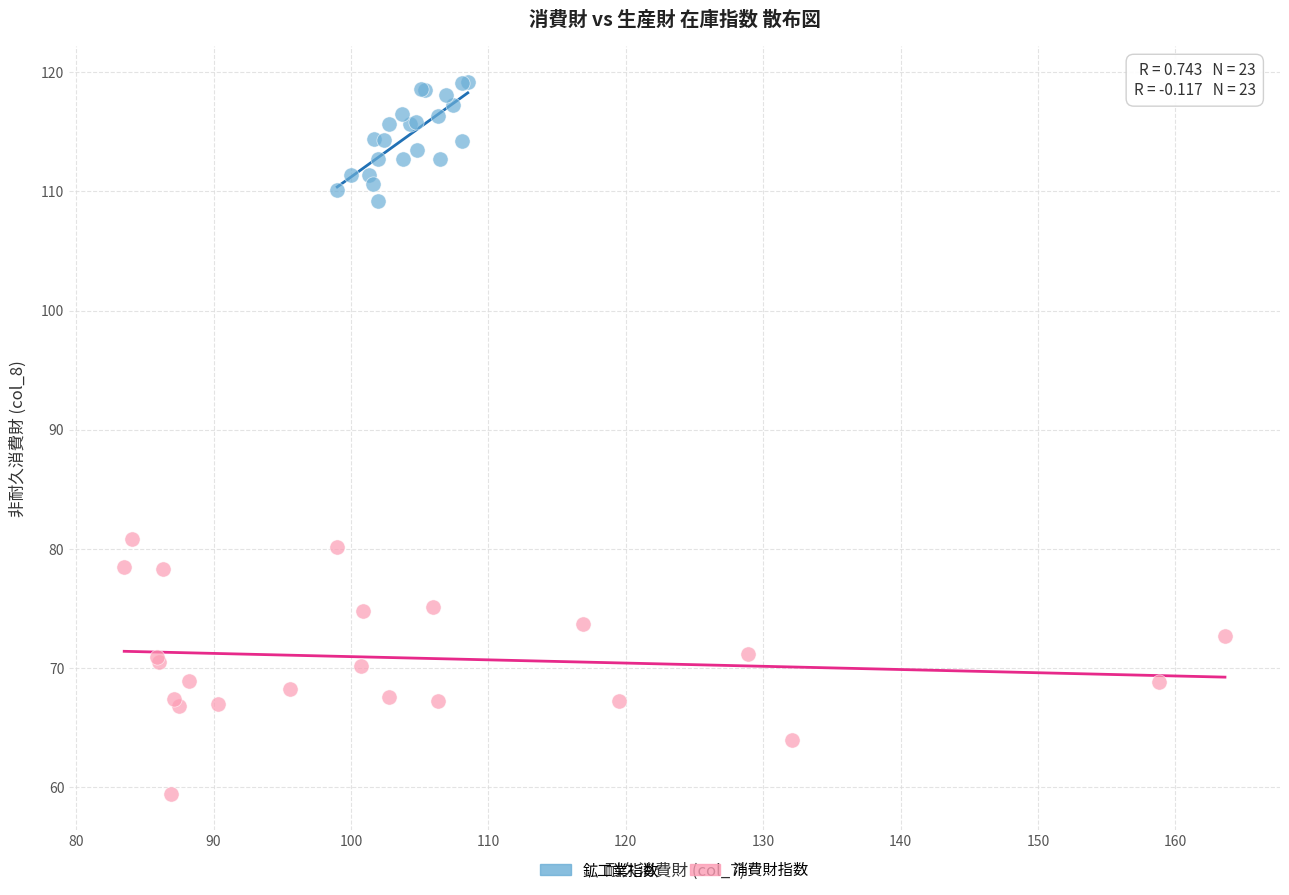

Which series contains the lowest Y value?

消費財指数